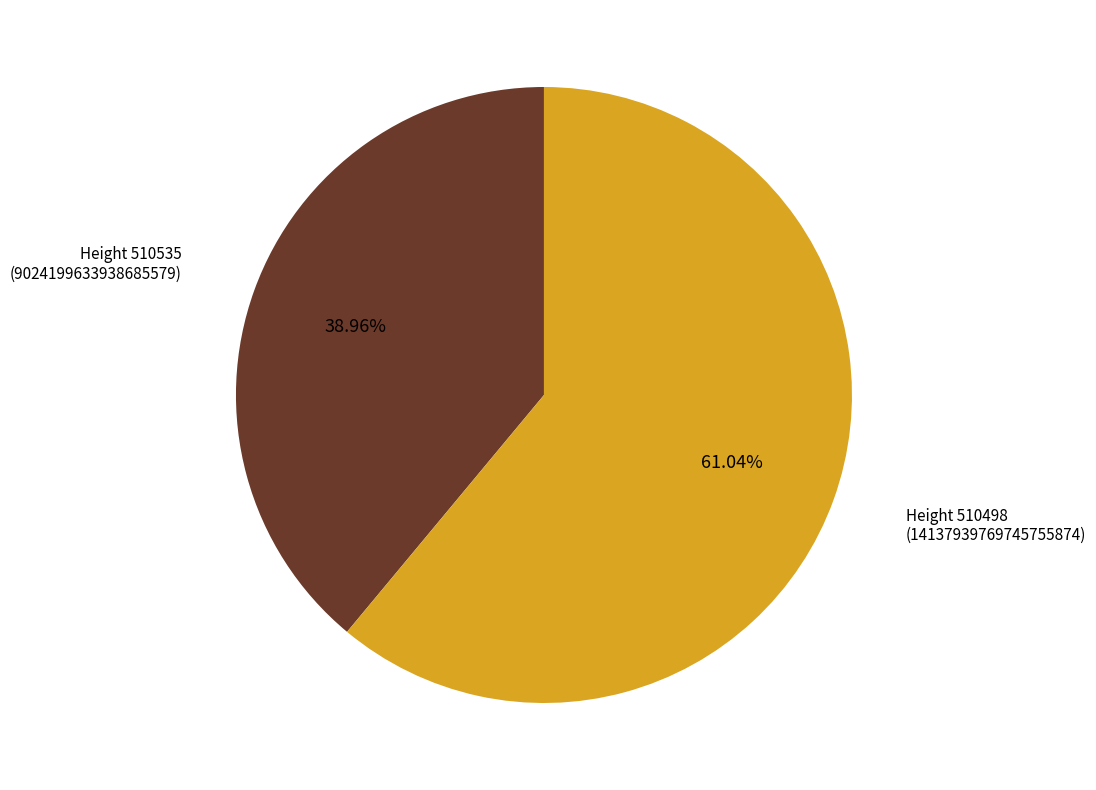

To the nearest percent, what is the difference between the largest and smallest slice percentages?

22%